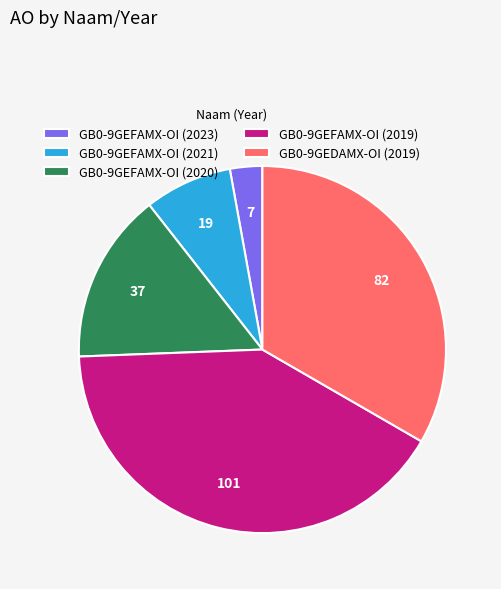

Which category has the biggest portion of the pie?

GB0-9GEFAMX-OI (2019)